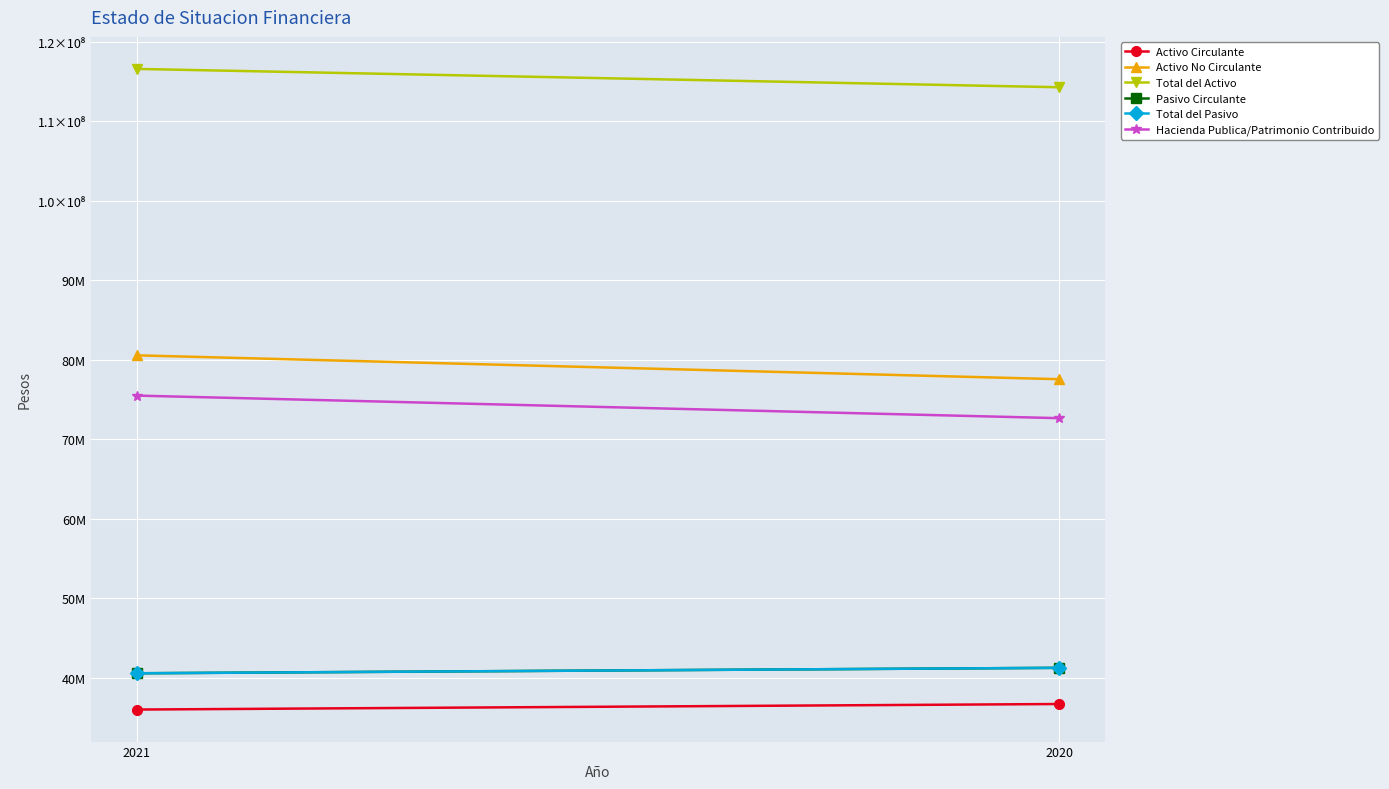

Is this an area chart (filled region under the line)?

No